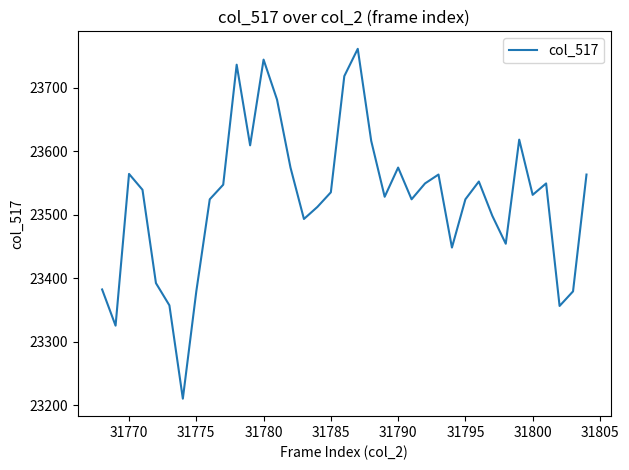

What is the smallest value displayed?

23210